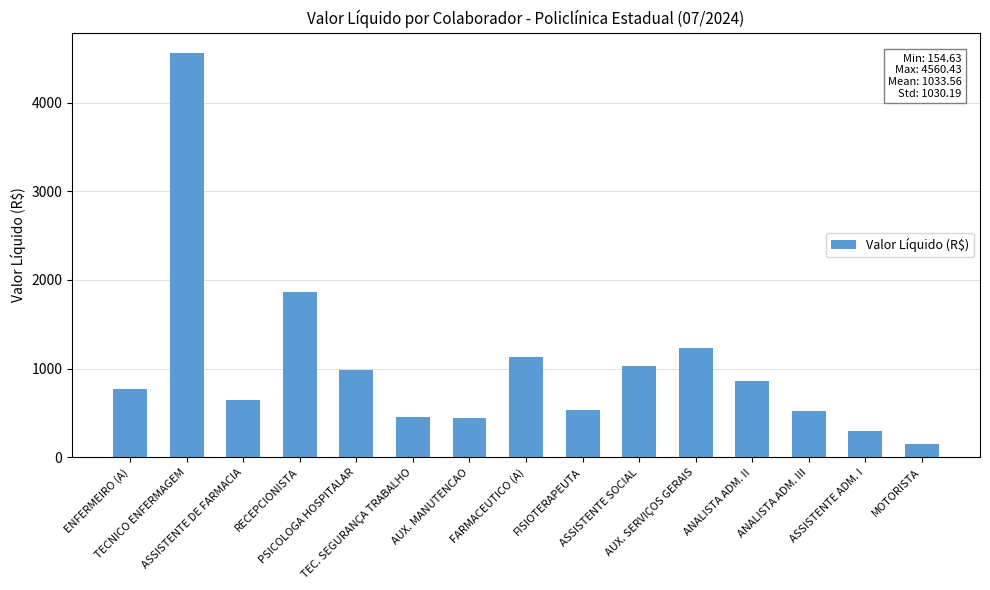

At which category does the chart reach its peak across all series?

TECNICO ENFERMAGEM